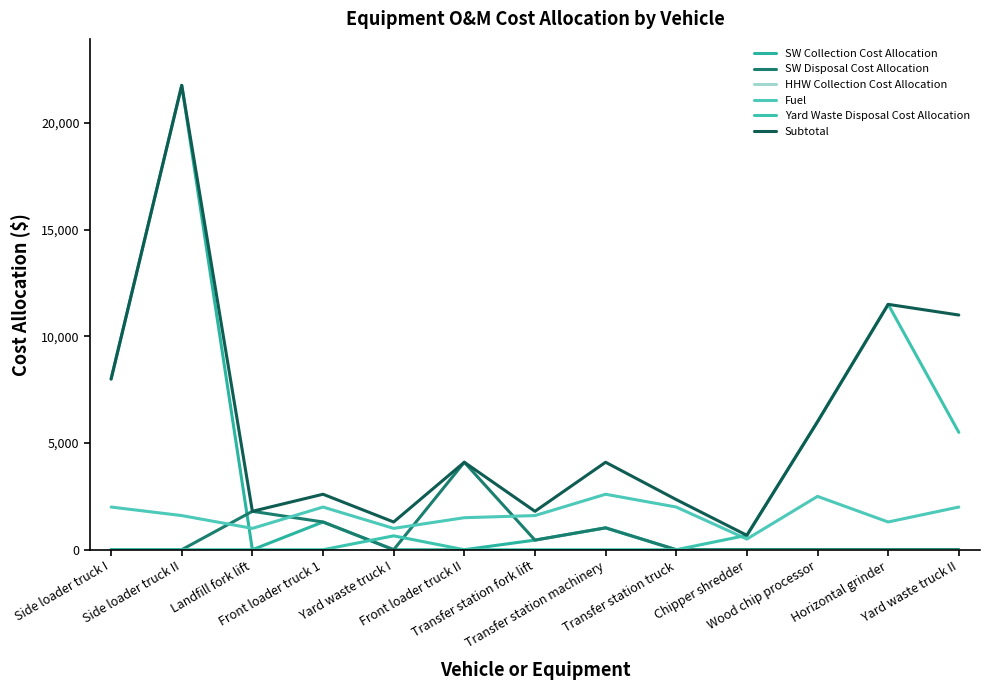

Which category has the lowest value in the Subtotal series?

Chipper shredder